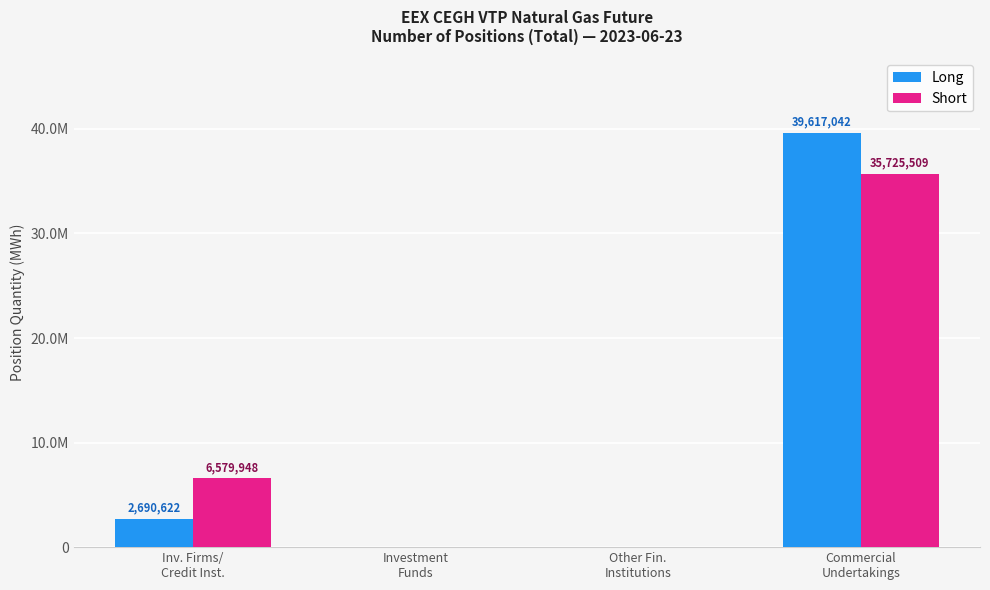

At which category is the sum across all series the highest?

Commercial
Undertakings